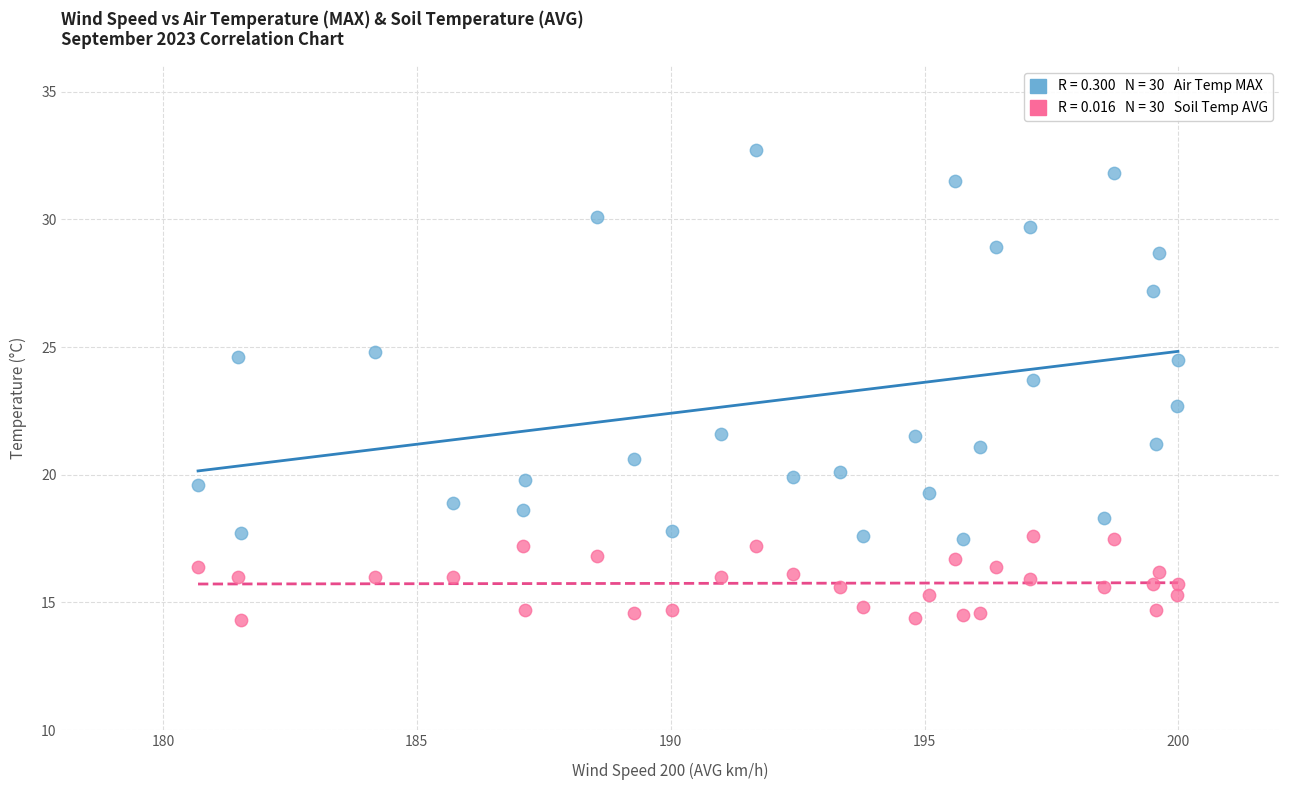

Across all data points, what is the range of X values (max minus min)?

19.3